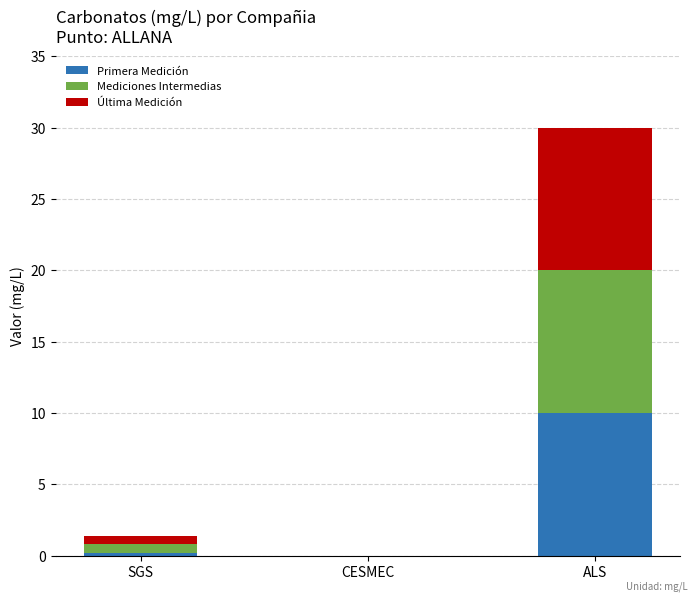

What is the highest value of the Primera Medición series?

10.0